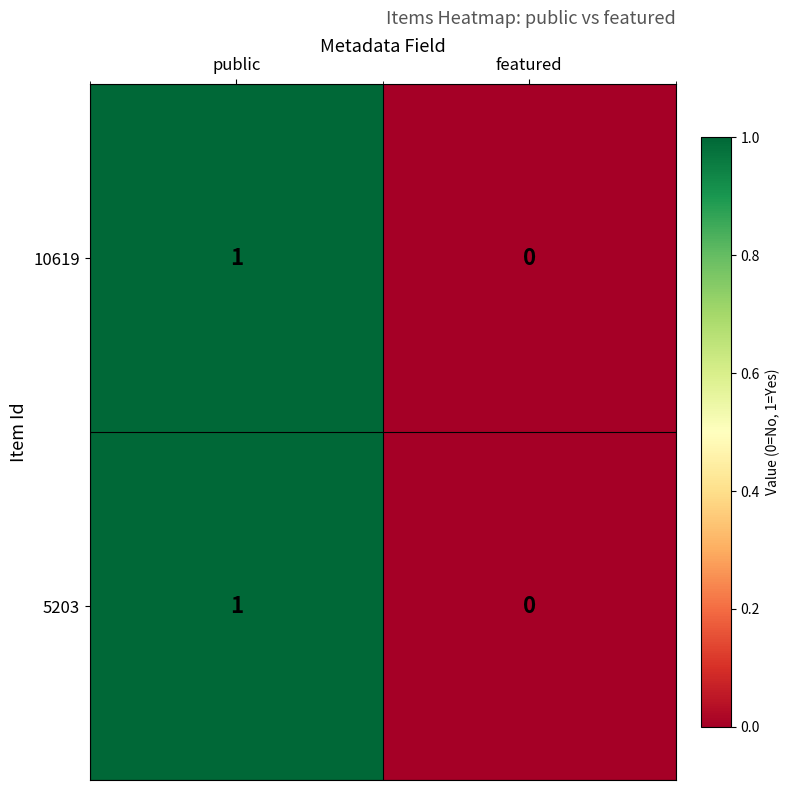

The 5203 series shows 0 at featured. True or false?

True